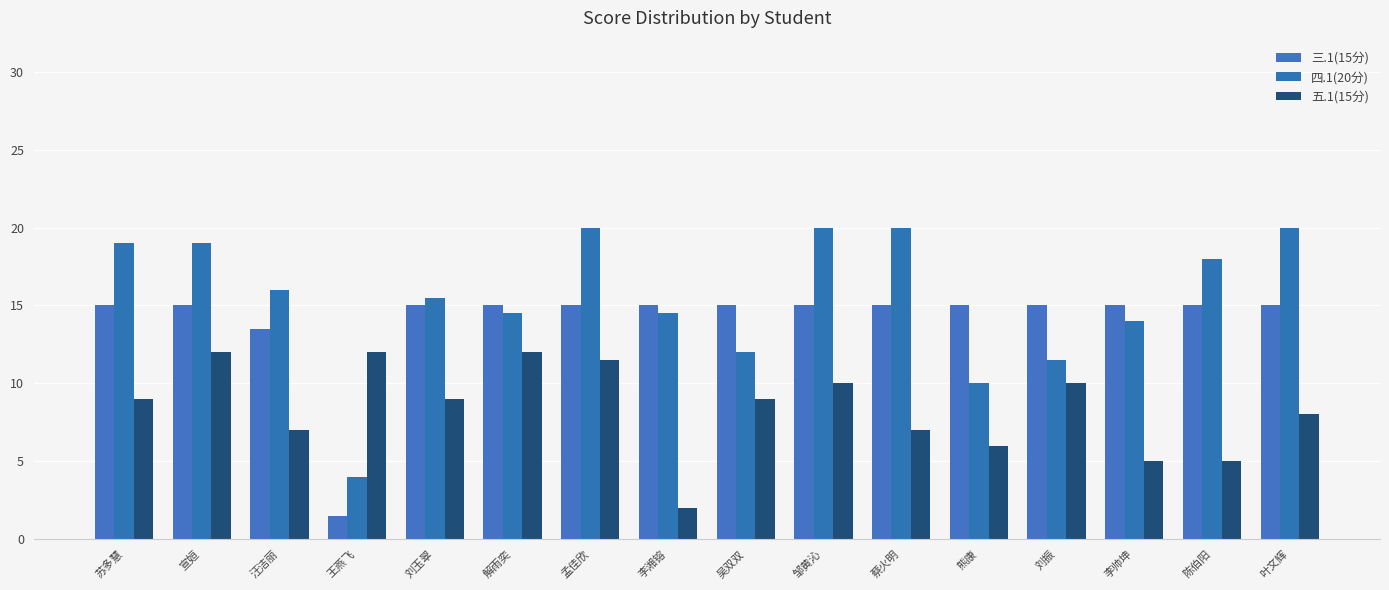

Is it true that 三.1(15分) equals 15.0 at 李帅坤?

True